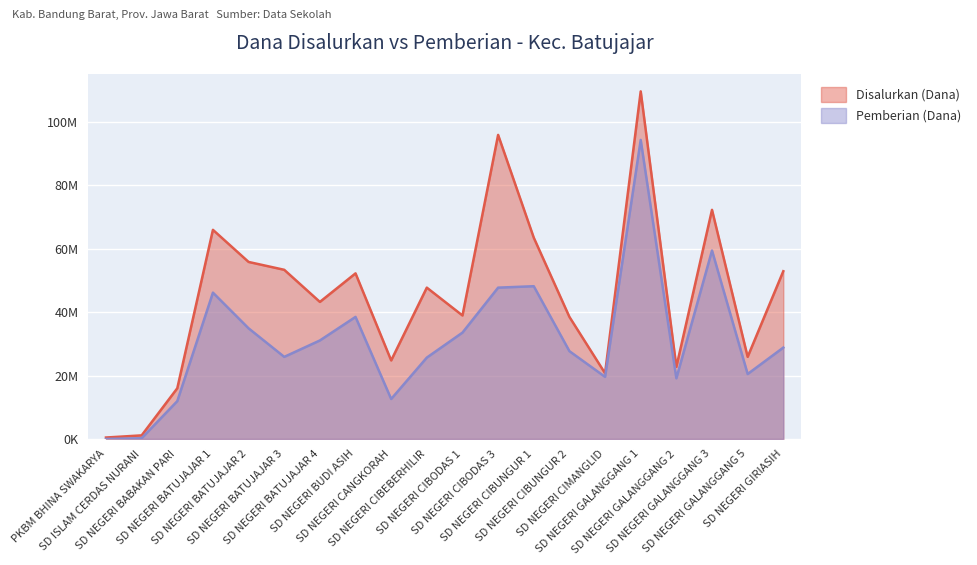

Reading left to right, transcribe all the data shown in this chart.

Disalurkan (Dana): 450000	1125000	15975000	65925000	55800000	53325000	43200000	52200000	24750000	47700000	38925000	95850000	63450000	38475000	20700000	109575000	22725000	72225000	25875000	52875000
Pemberian (Dana): 0	225000	11925000	46125000	34875000	25875000	31050000	38475000	12600000	25650000	33525000	47700000	48150000	27675000	19575000	94275000	19125000	59400000	20475000	28800000